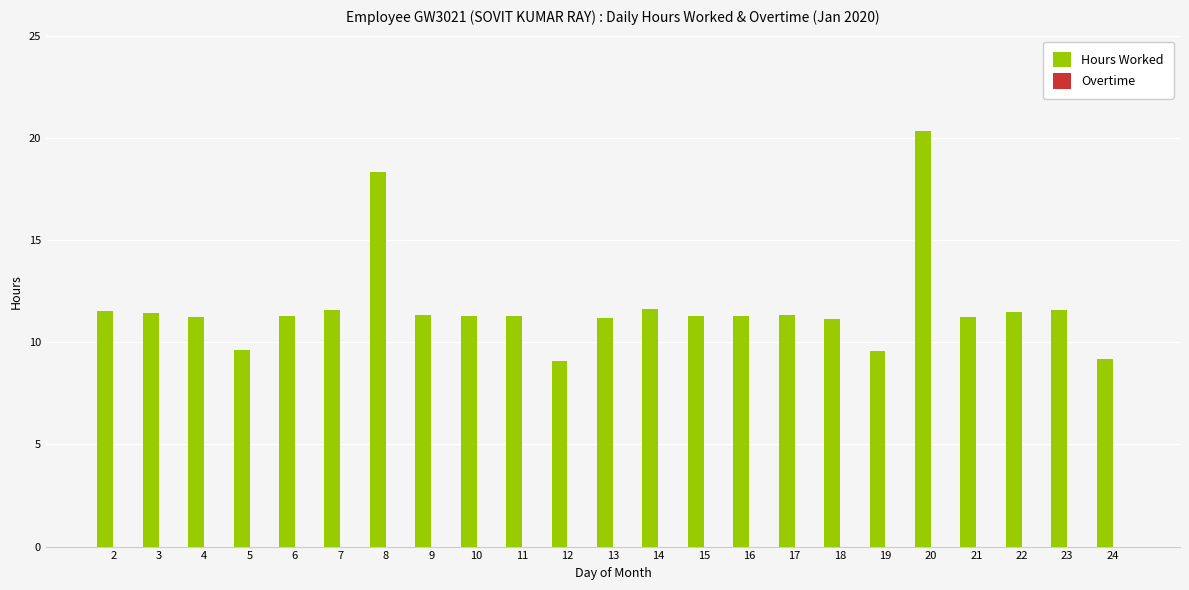

True or false: the data shows 2.9 at 12.

False